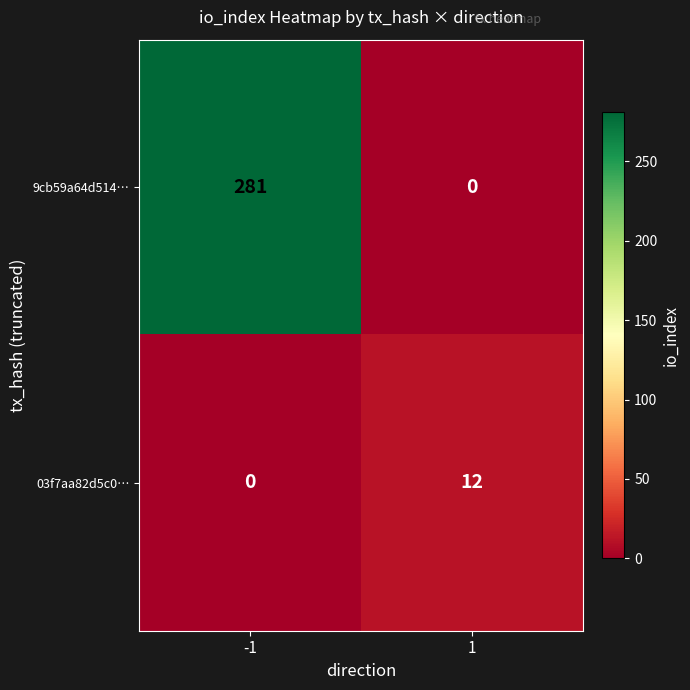

Which series has the widest spread of values?

9cb59a64d514…